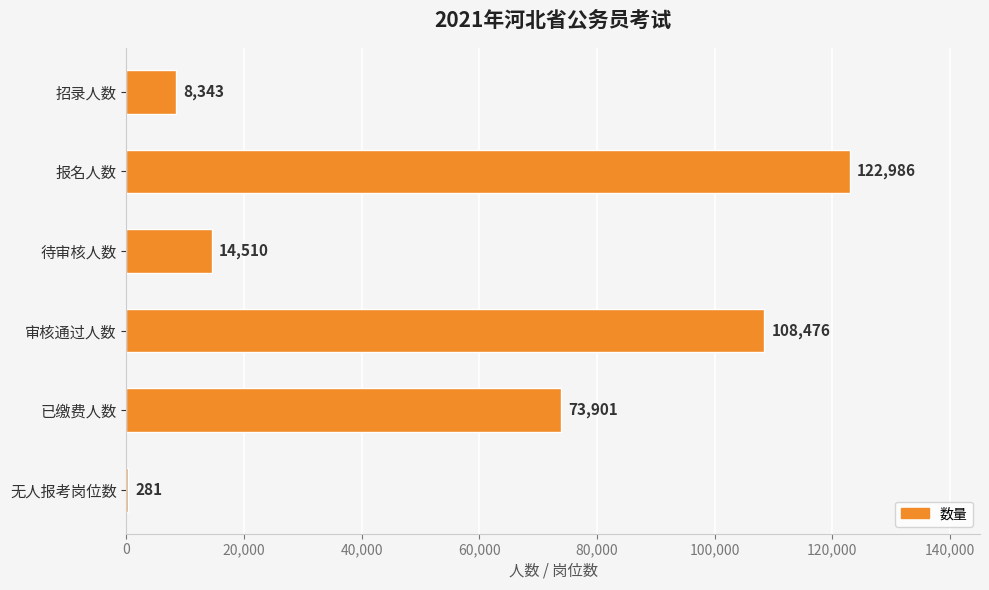

The value at 已缴费人数 is 73901. True or false?

True